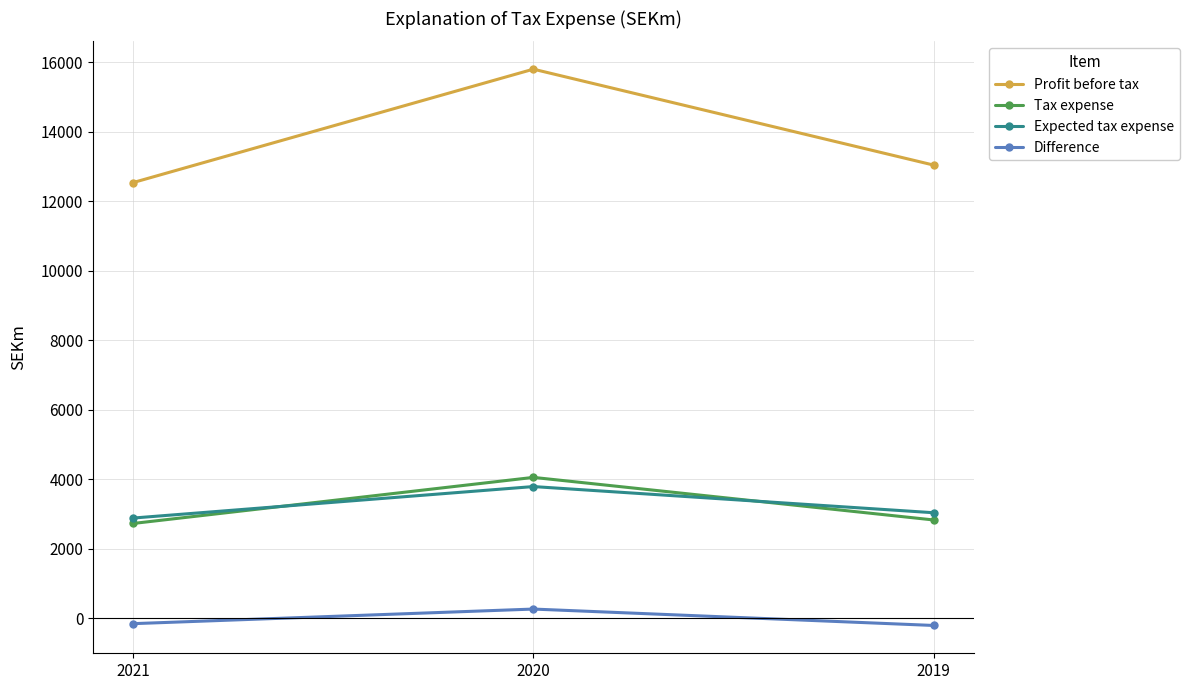

What is the difference between the maximum and minimum values in the Expected tax expense series?

906